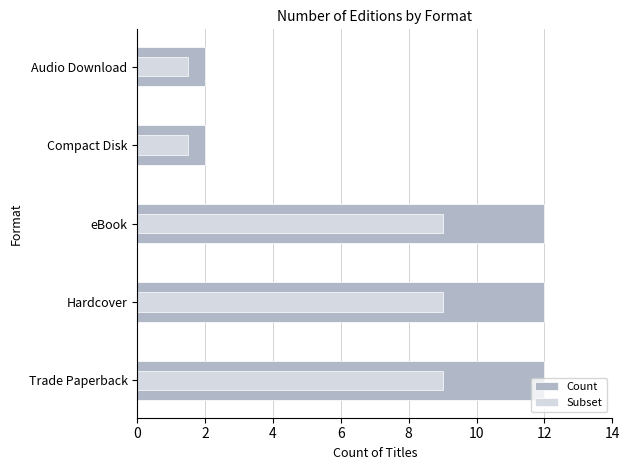

What is the value of the Count bar at the 1st from the left?

12.0